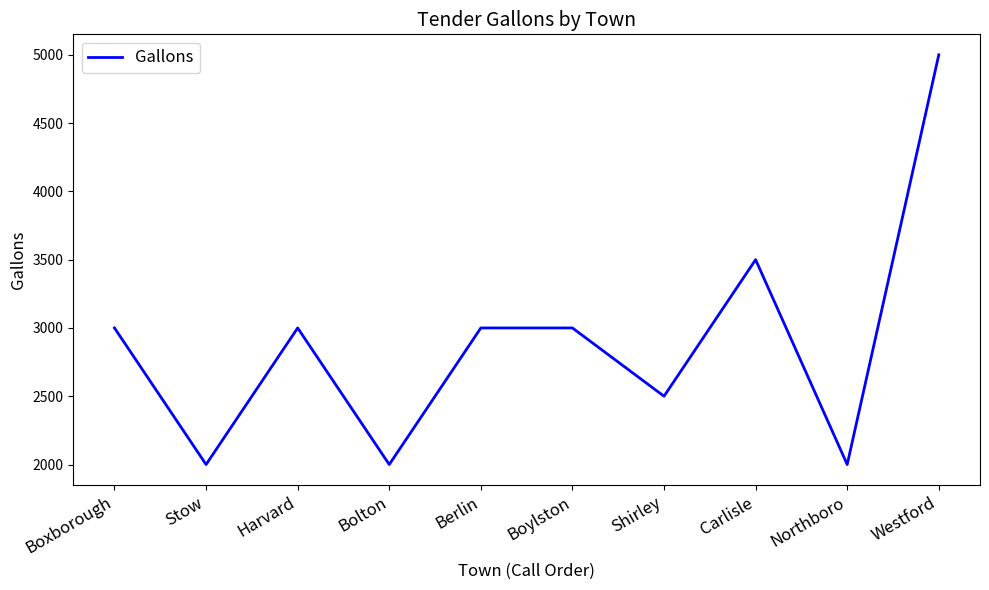

How many lines are shown in the chart?

1